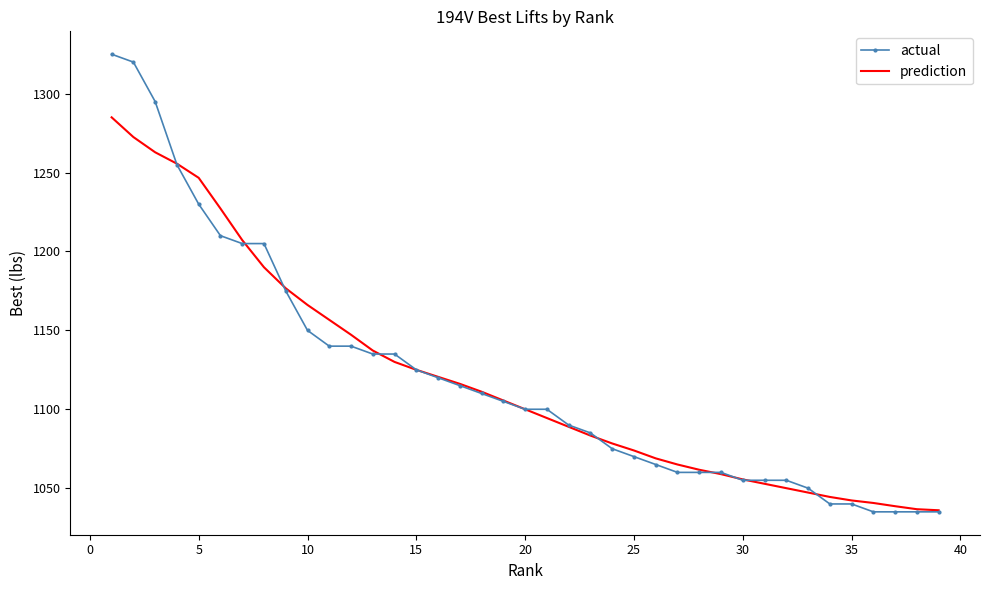

Which series has the widest spread of values?

actual